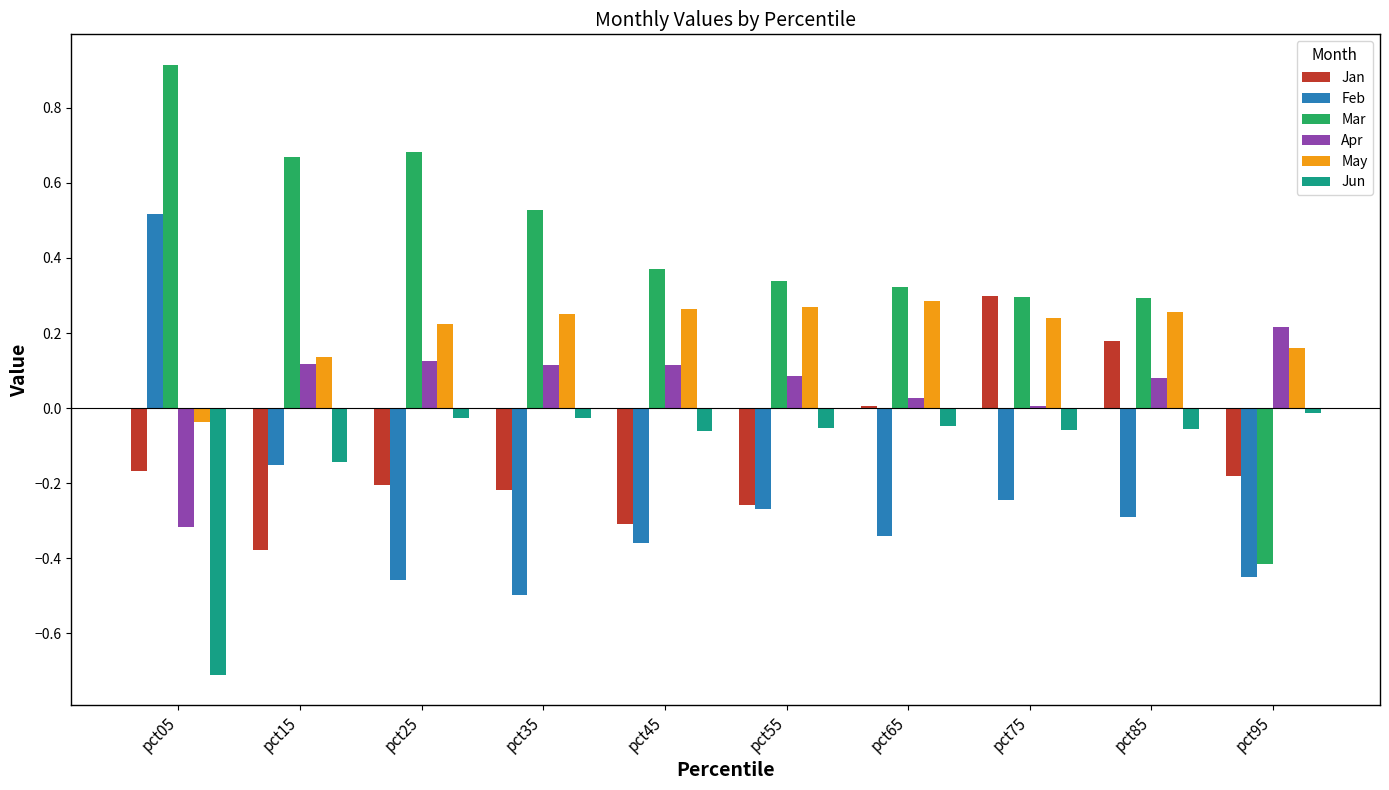

How many positive values does the Mar series have?

9